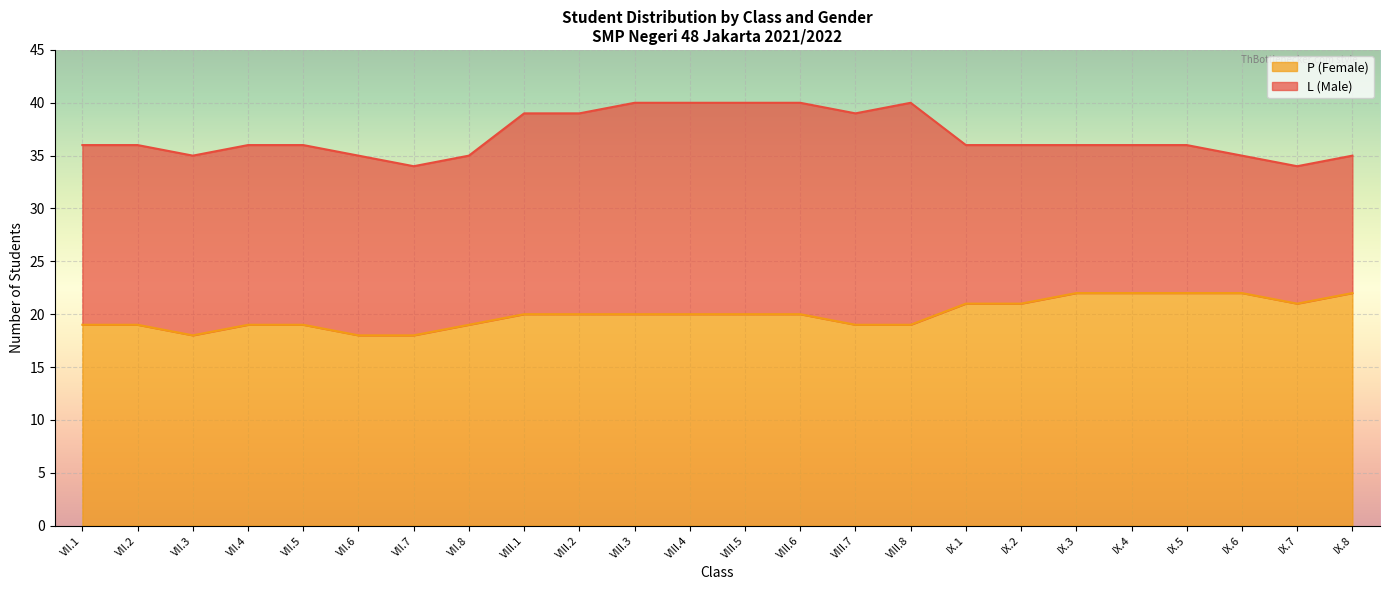

What is the approximate value at VII.4?

19